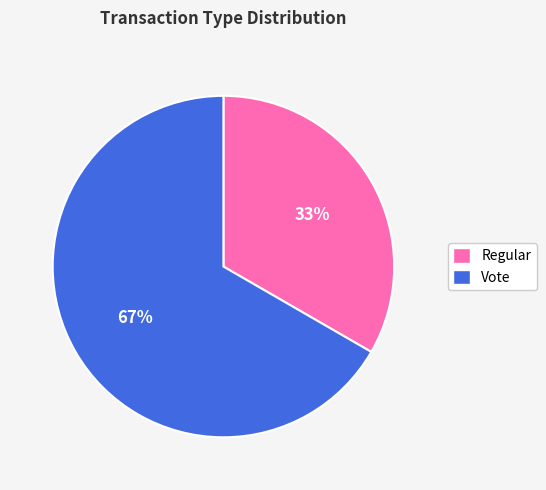

To the nearest percent, what is the combined percentage of Regular and Vote?

100%